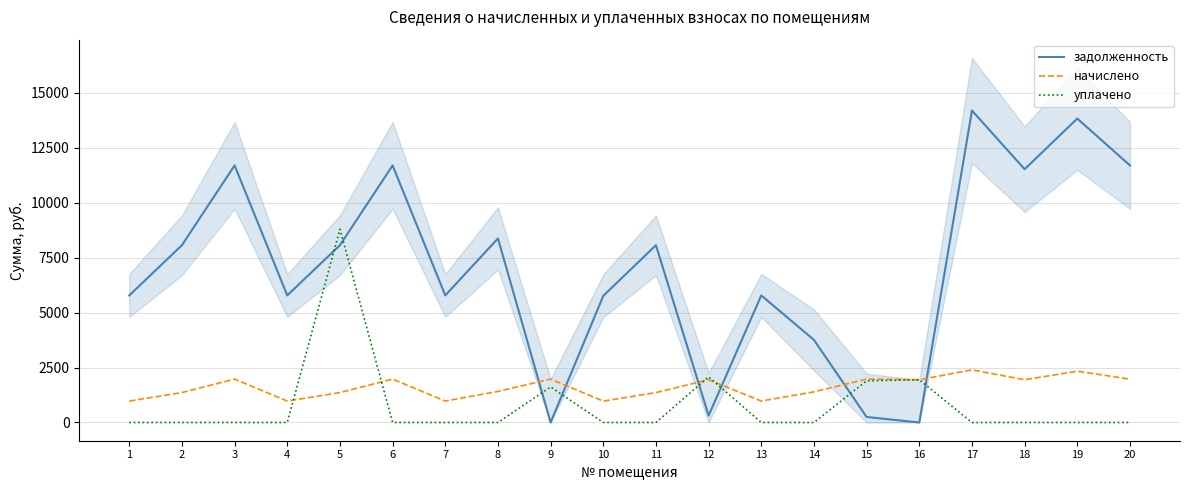

What is the difference between the maximum and second lowest values in the уплачено series?

8790.6